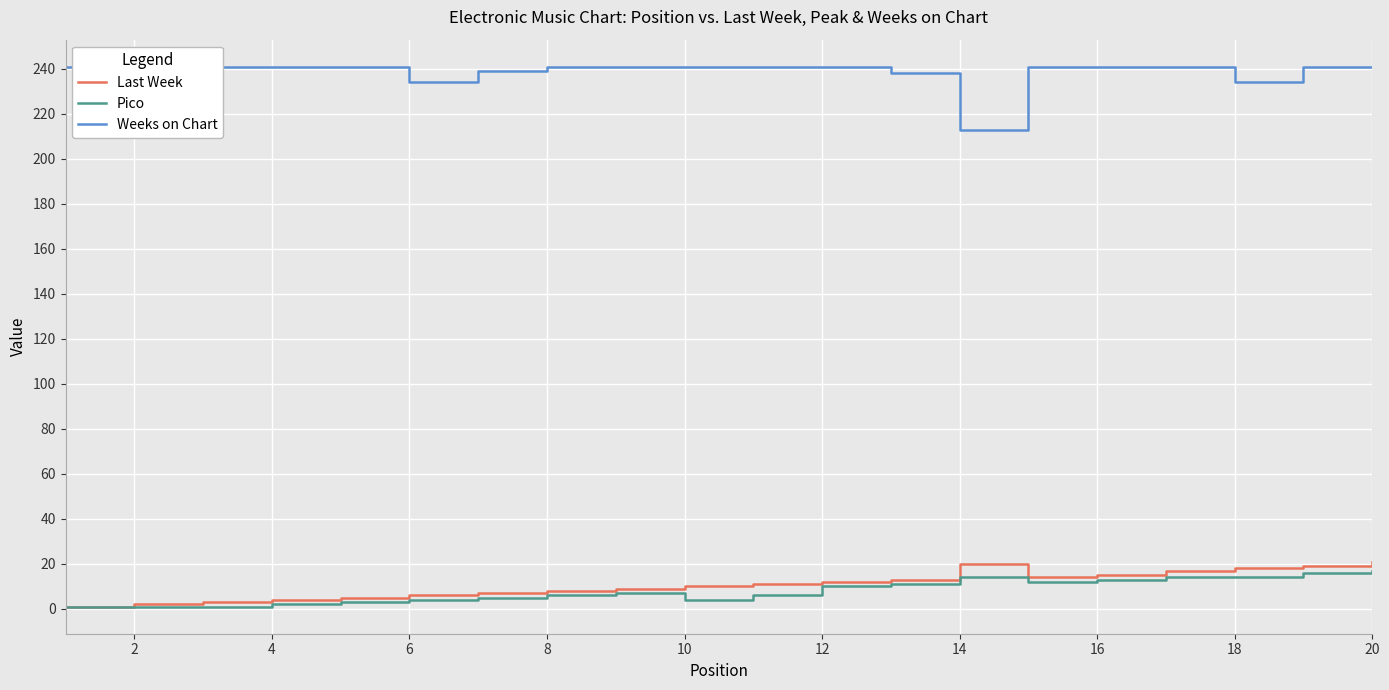

Rank the series at 2 from highest to lowest value.

Weeks on Chart, Last Week, Pico